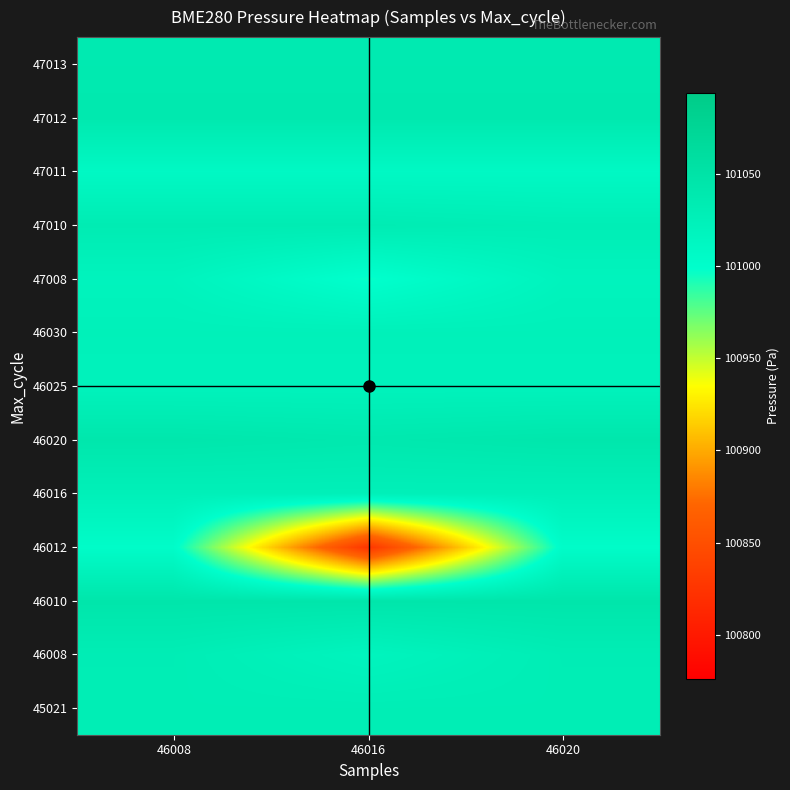

How many distinct data groups are displayed?

13